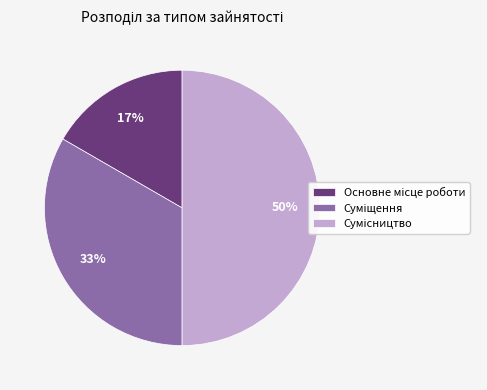

To the nearest percent, what is the difference between the largest and smallest slice percentages?

33%